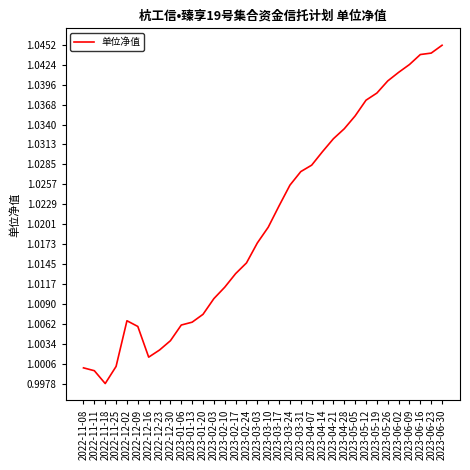

Is this an area chart (filled region under the line)?

No